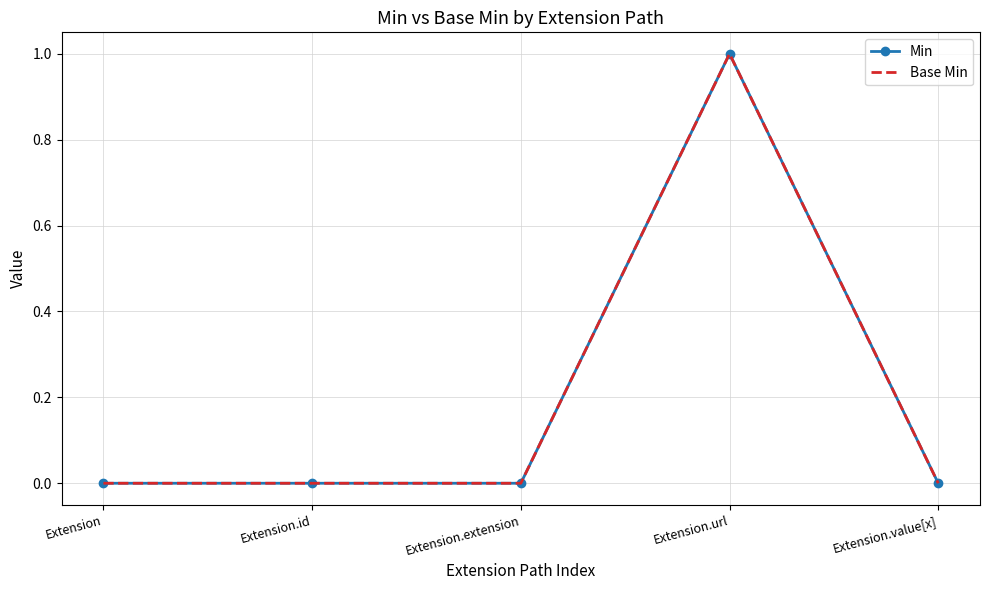

True or false: Base Min and Min cross at least once.

False